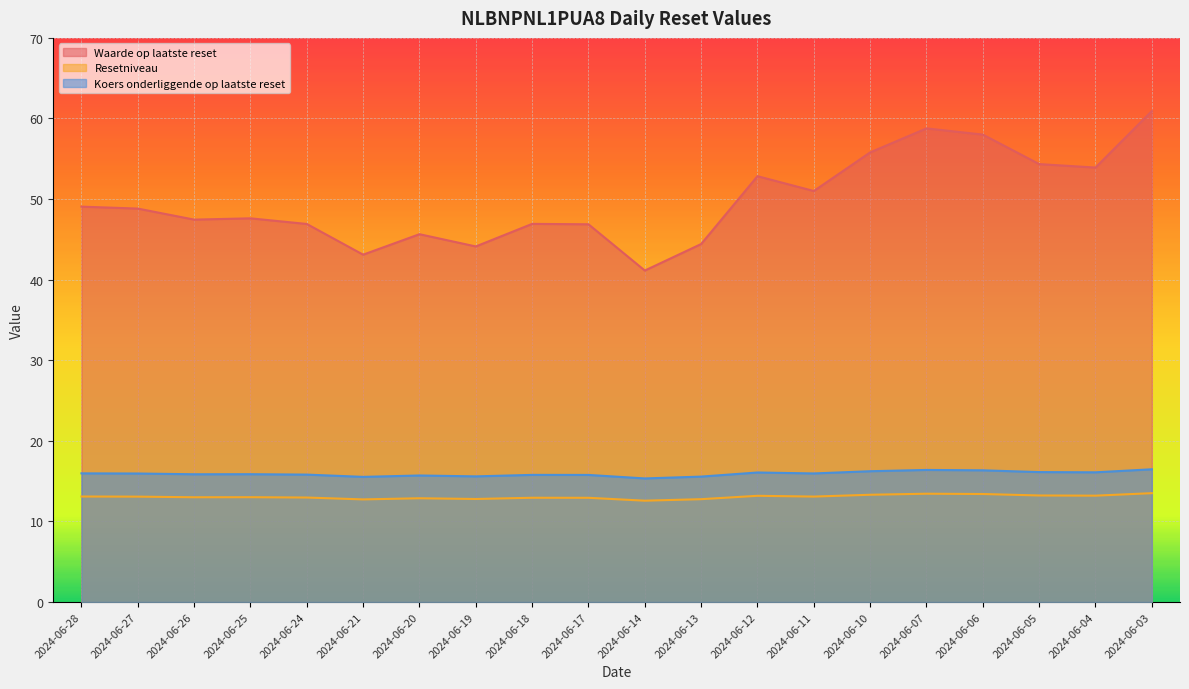

Which series has the largest total across all categories?

Waarde op laatste reset